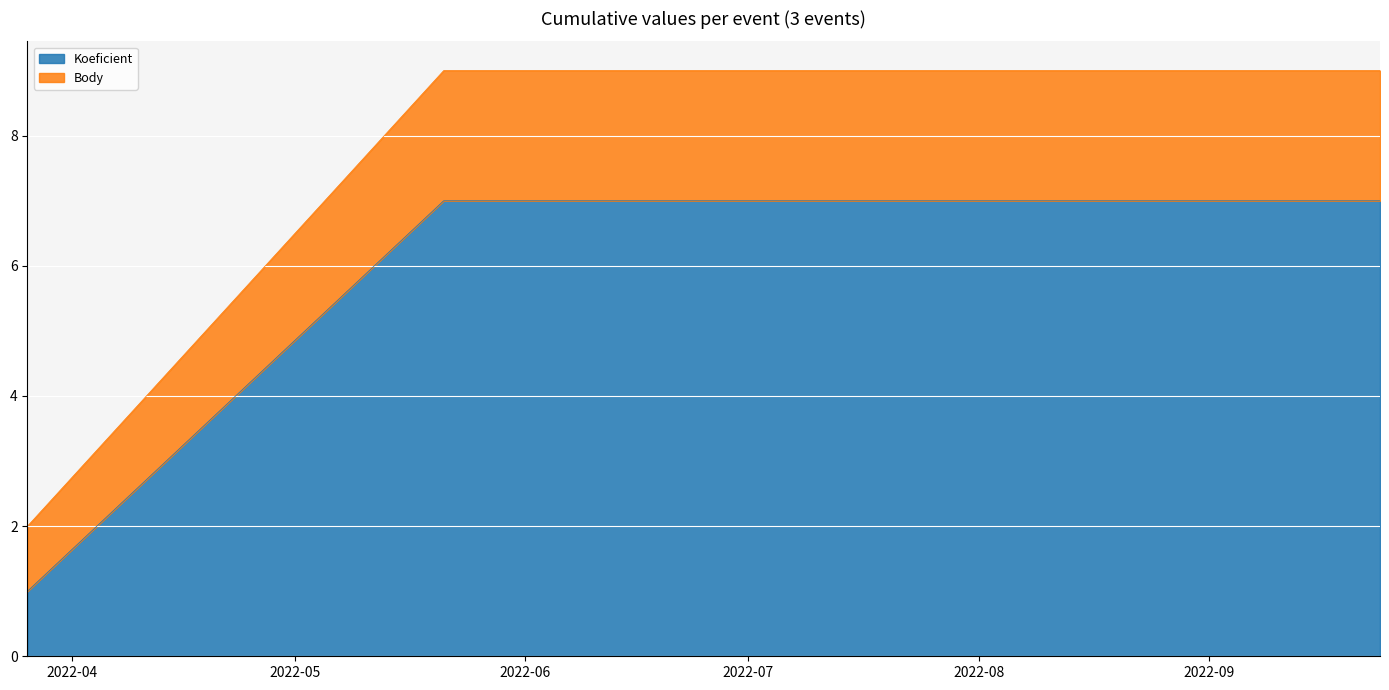

Which series has the largest range (max minus min)?

Body